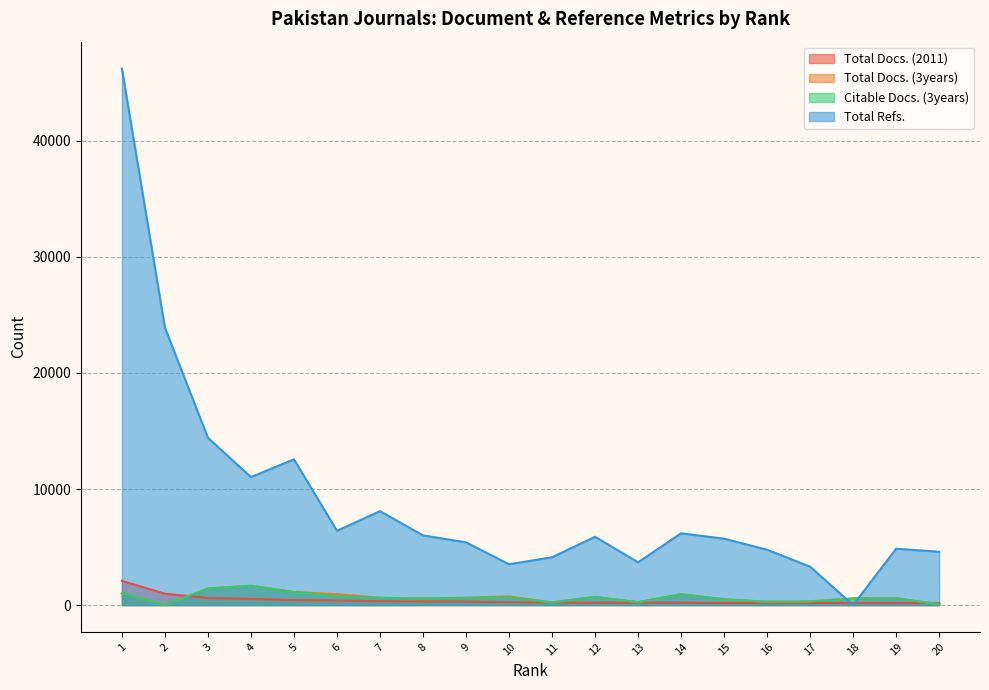

True or false: Total Refs. has a value of 3687 at 13.

True